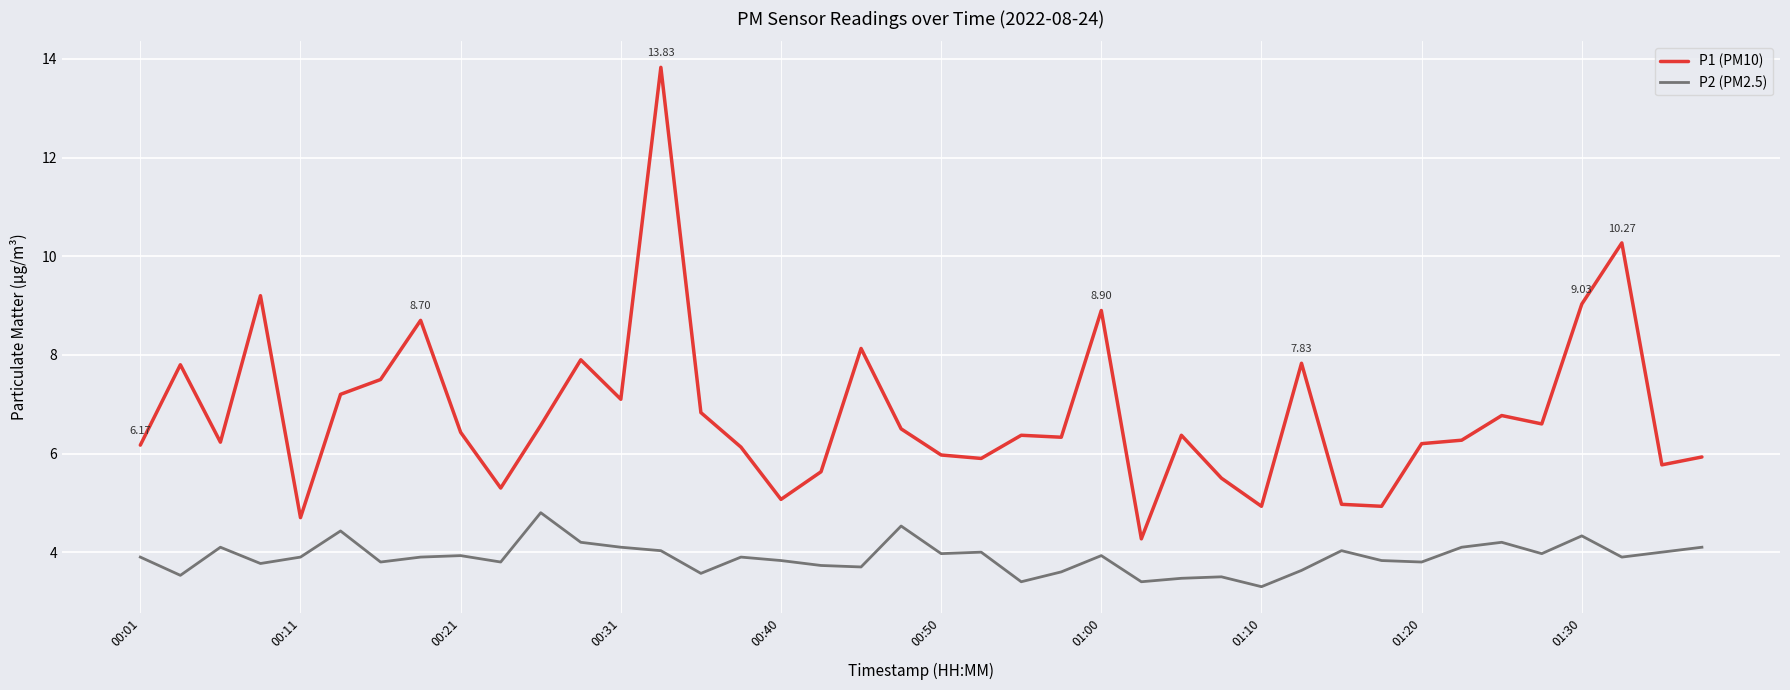

What is the sum of all P2 (PM2.5) values?

155.9